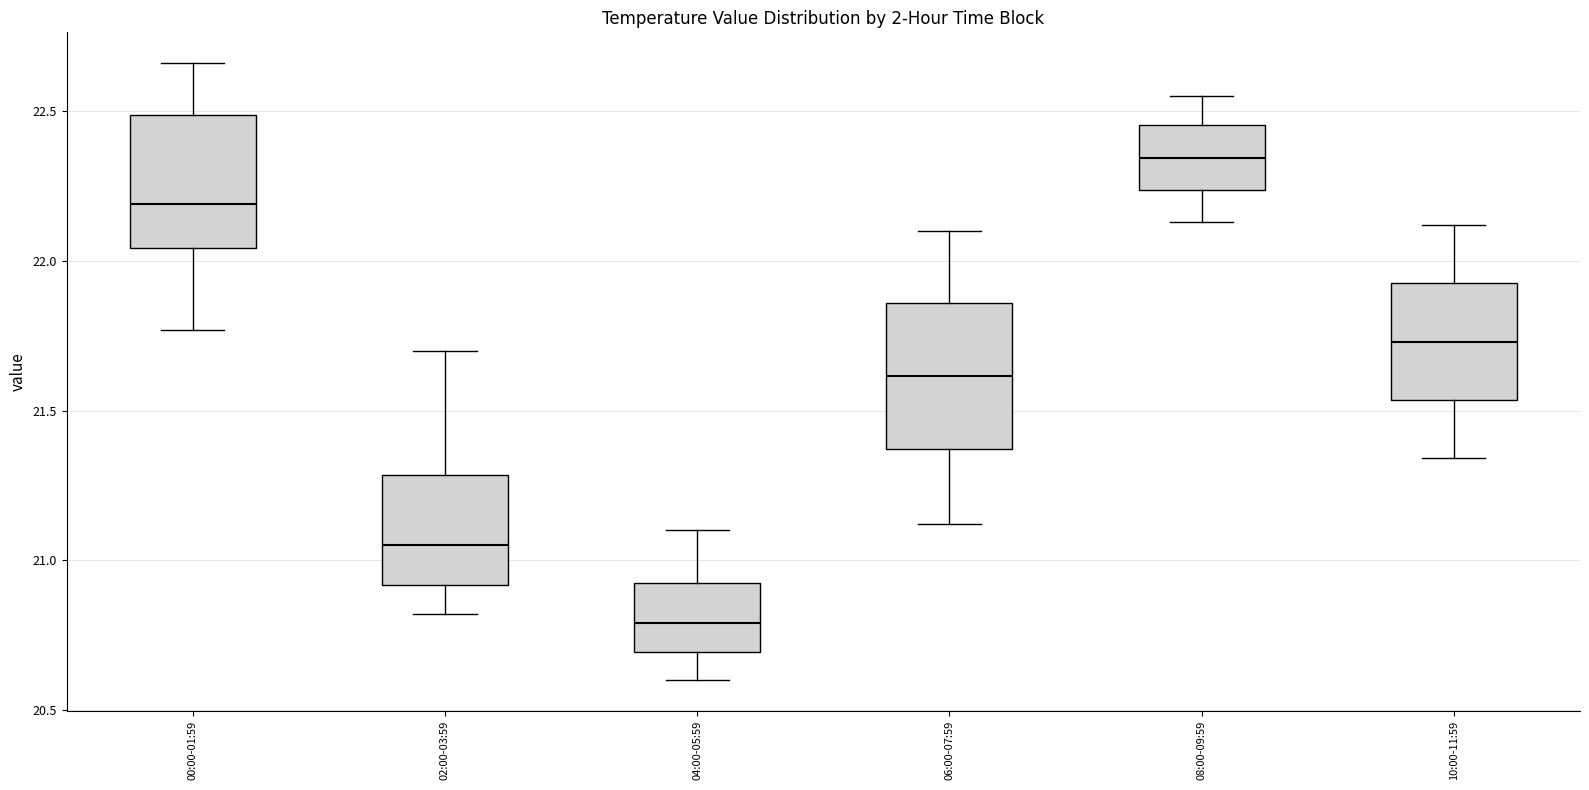

Reading left to right, transcribe this box plot: for each box, give where its median line is, the range the box spans, and where its two whiskers end, as read against the y-axis. The values are not printed on the chart, so give them approximately, as read against the axis.

00:00-01:59: median 22.20, box 22.05 to 22.50, whiskers 21.75 to 22.65
02:00-03:59: median 21.05, box 20.90 to 21.30, whiskers 20.80 to 21.70
04:00-05:59: median 20.80, box 20.70 to 20.95, whiskers 20.60 to 21.10
06:00-07:59: median 21.60, box 21.35 to 21.85, whiskers 21.10 to 22.10
08:00-09:59: median 22.35, box 22.25 to 22.45, whiskers 22.15 to 22.55
10:00-11:59: median 21.75, box 21.55 to 21.95, whiskers 21.35 to 22.10